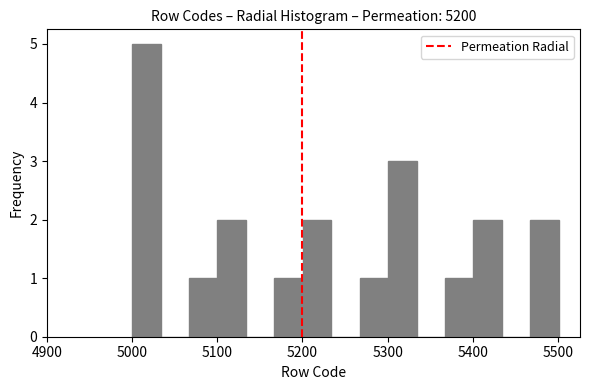

Read against the x-axis, roughly where is the centre of the tallest bar?

5020